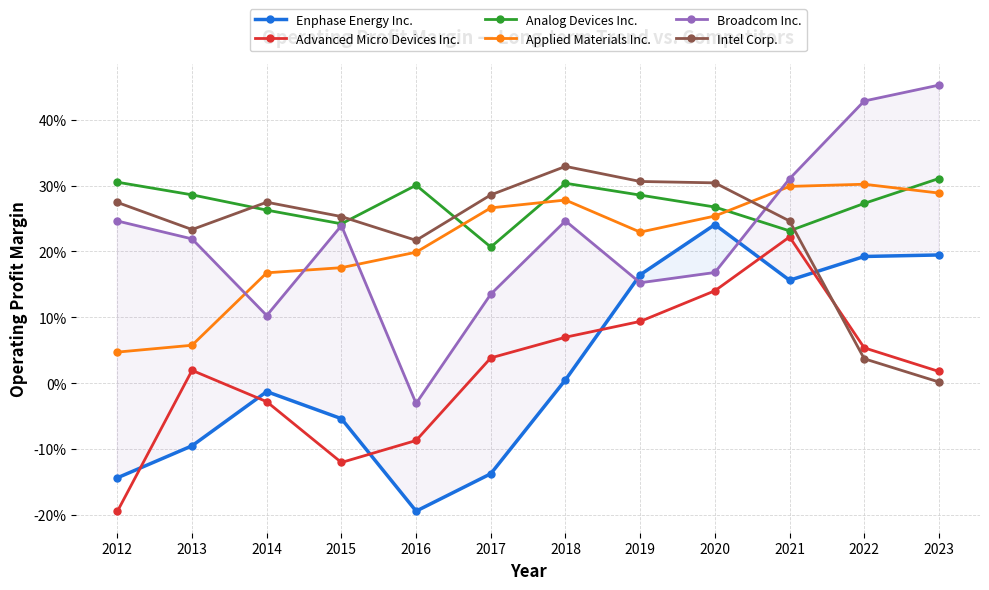

Reading left to right, transcribe all the data shown in this chart.

Enphase Energy Inc.: -0.1	-0.1	-0.0	-0.1	-0.2	-0.1	0.0	0.2	0.2	0.2	0.2	0.2
Advanced Micro Devices Inc.: -0.2	0.0	-0.0	-0.1	-0.1	0.0	0.1	0.1	0.1	0.2	0.1	0.0
Analog Devices Inc.: 0.3	0.3	0.3	0.2	0.3	0.2	0.3	0.3	0.3	0.2	0.3	0.3
Applied Materials Inc.: 0.0	0.1	0.2	0.2	0.2	0.3	0.3	0.2	0.3	0.3	0.3	0.3
Broadcom Inc.: 0.2	0.2	0.1	0.2	-0.0	0.1	0.2	0.2	0.2	0.3	0.4	0.5
Intel Corp.: 0.3	0.2	0.3	0.3	0.2	0.3	0.3	0.3	0.3	0.2	0.0	0.0